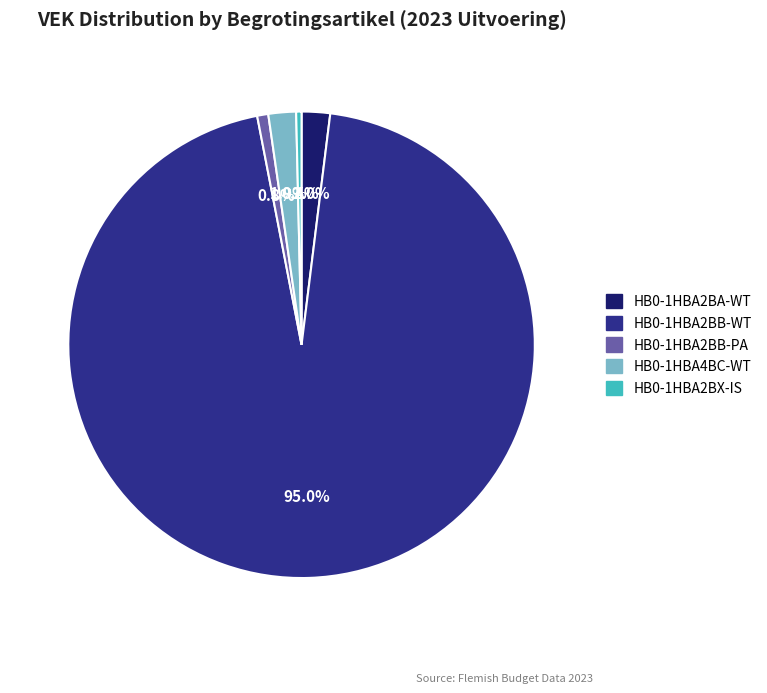

To the nearest percent, what is the difference between the largest and smallest slice percentages?

95%